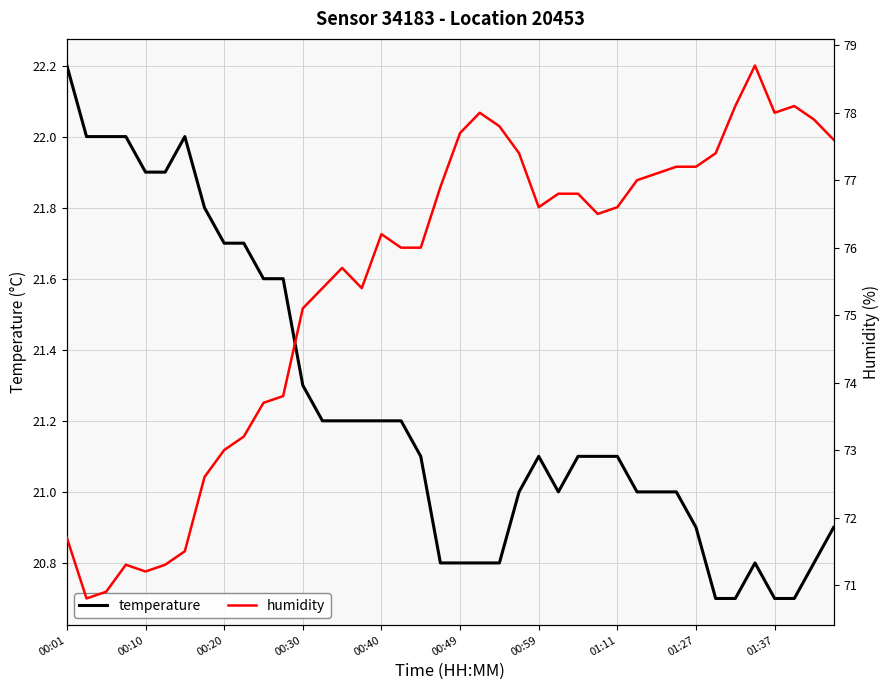

At how many categories does at least one series exceed 52?

40